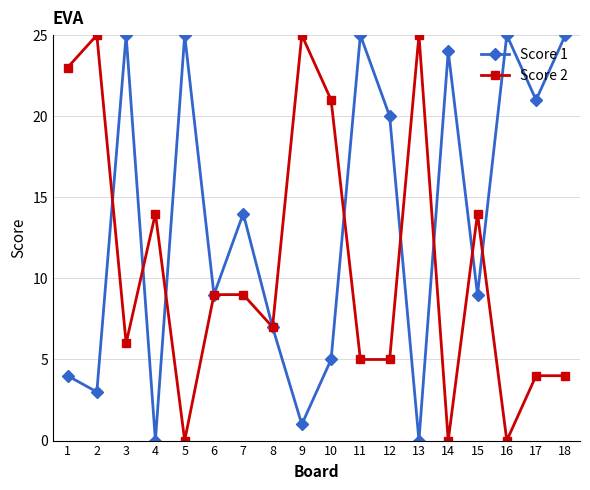

Is it true that Score 2 equals 7 at 12?

False